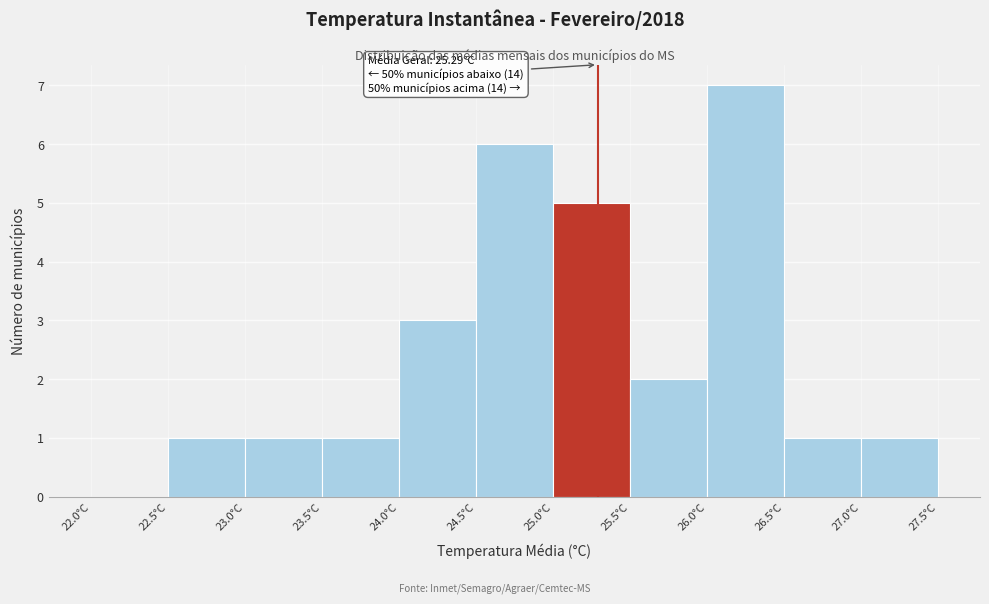

Over which range of the x-axis is the bar tallest?

26.0 to 26.5